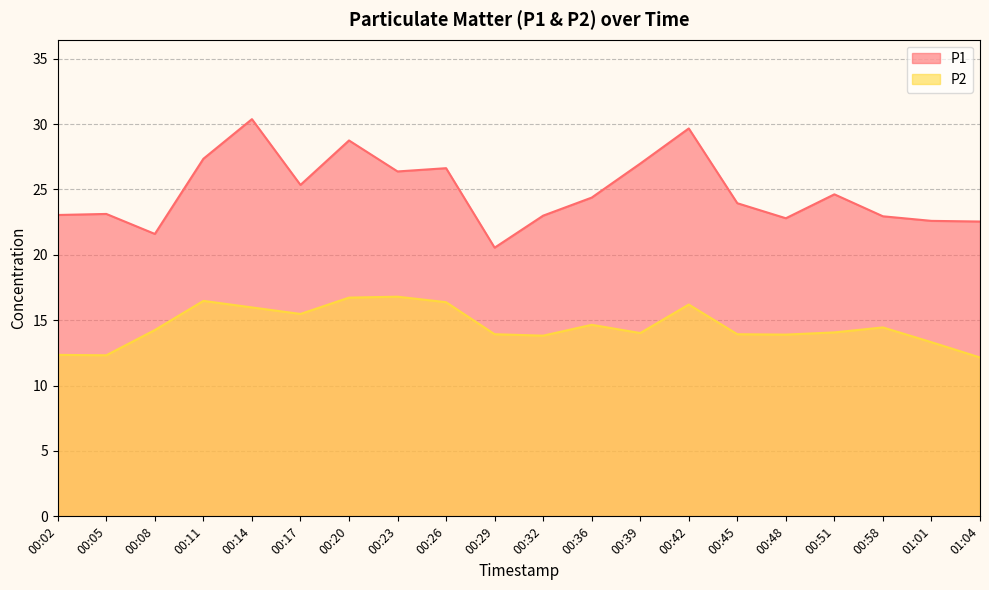

Between 00:05 and 00:36, which series saw the biggest shift?

P2